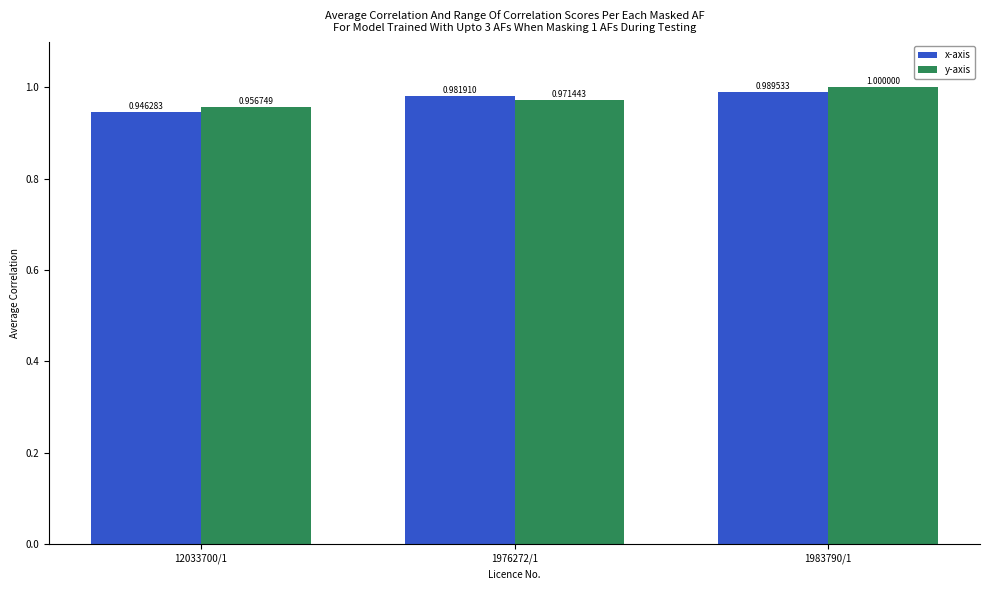

Count the x-axis values in the range 0 to 1.

3